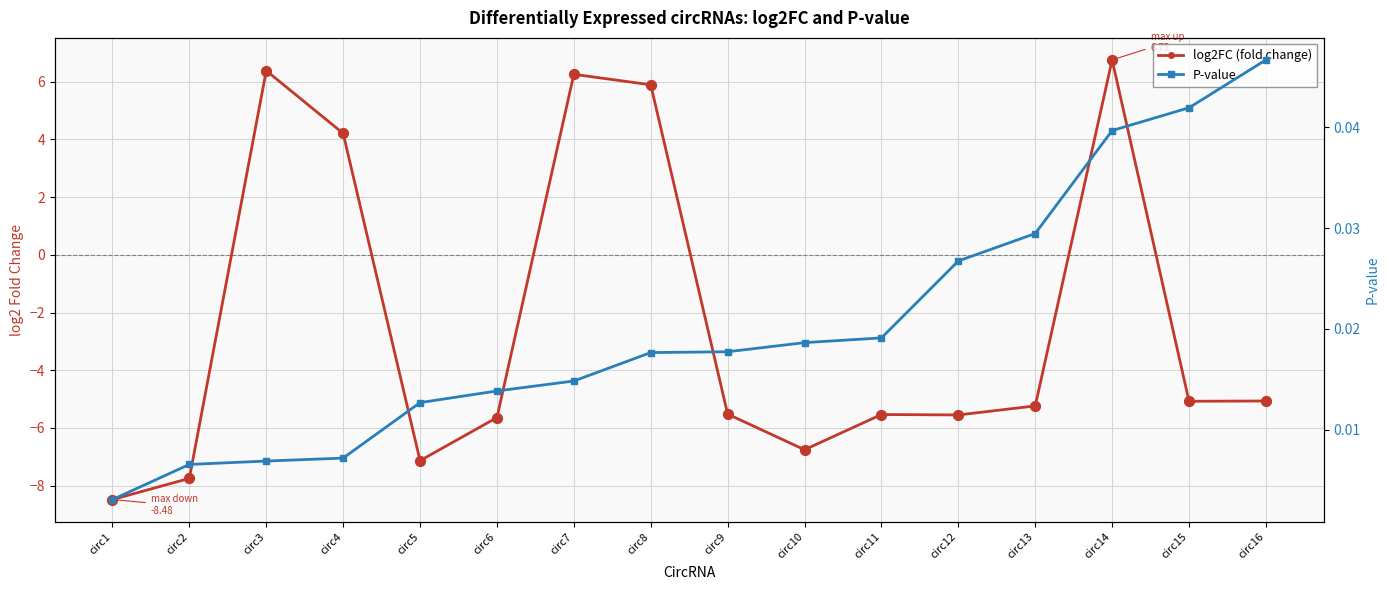

Which series reaches the maximum Y coordinate?

log2FC (fold change)